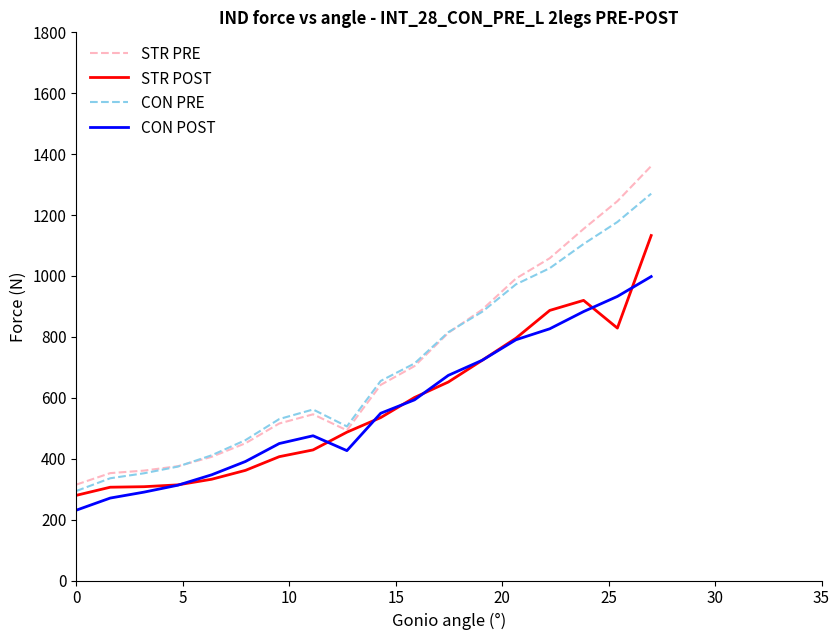

True or false: CON PRE and CON POST intersect in this chart.

False